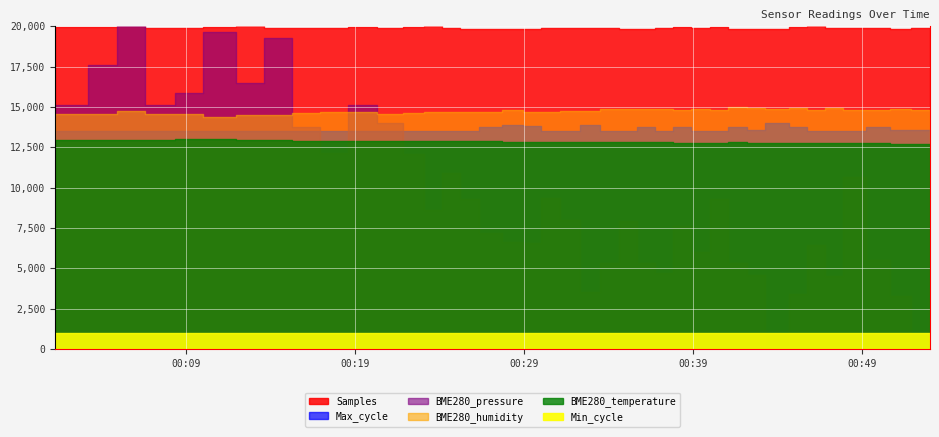

How many lines are shown in the chart?

6